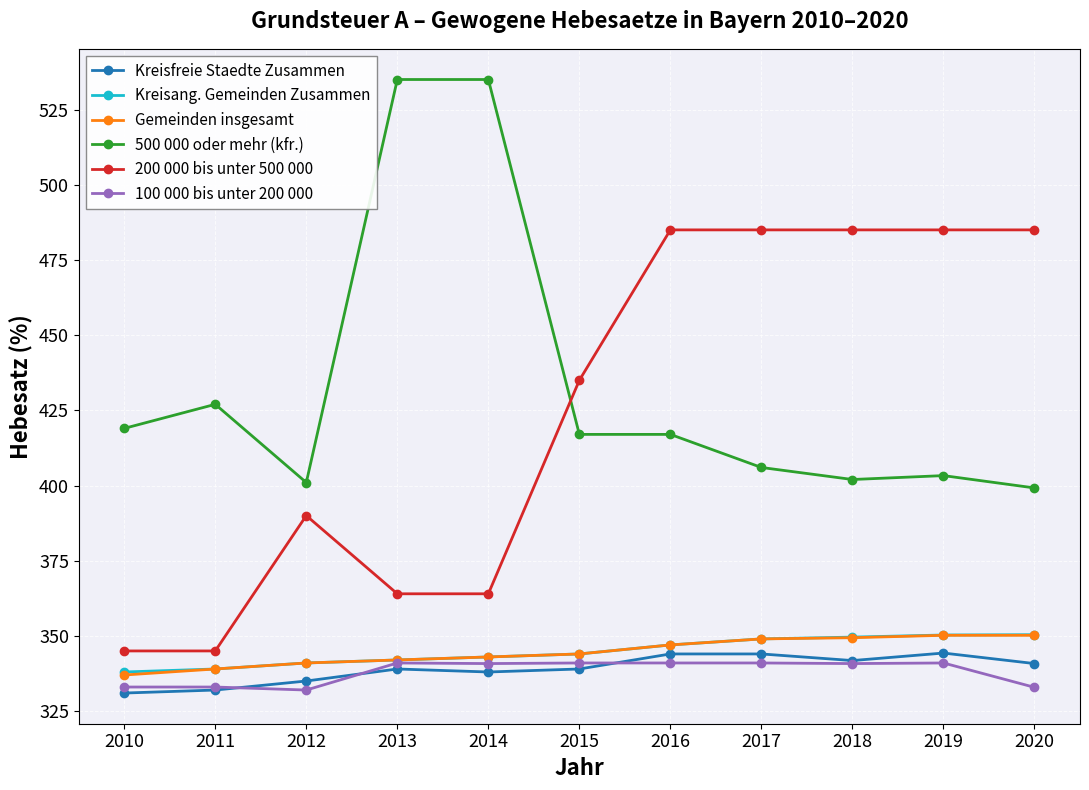

True or false: 500 000 oder mehr (kfr.) and Kreisang. Gemeinden Zusammen intersect in this chart.

False